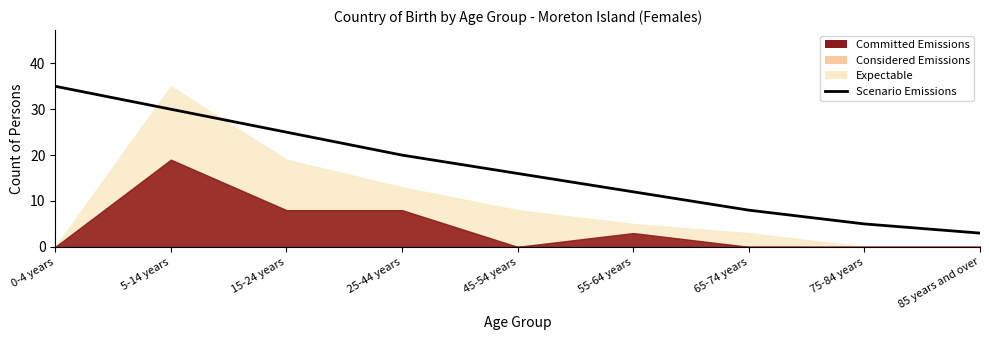

How many data points are above 16?

4